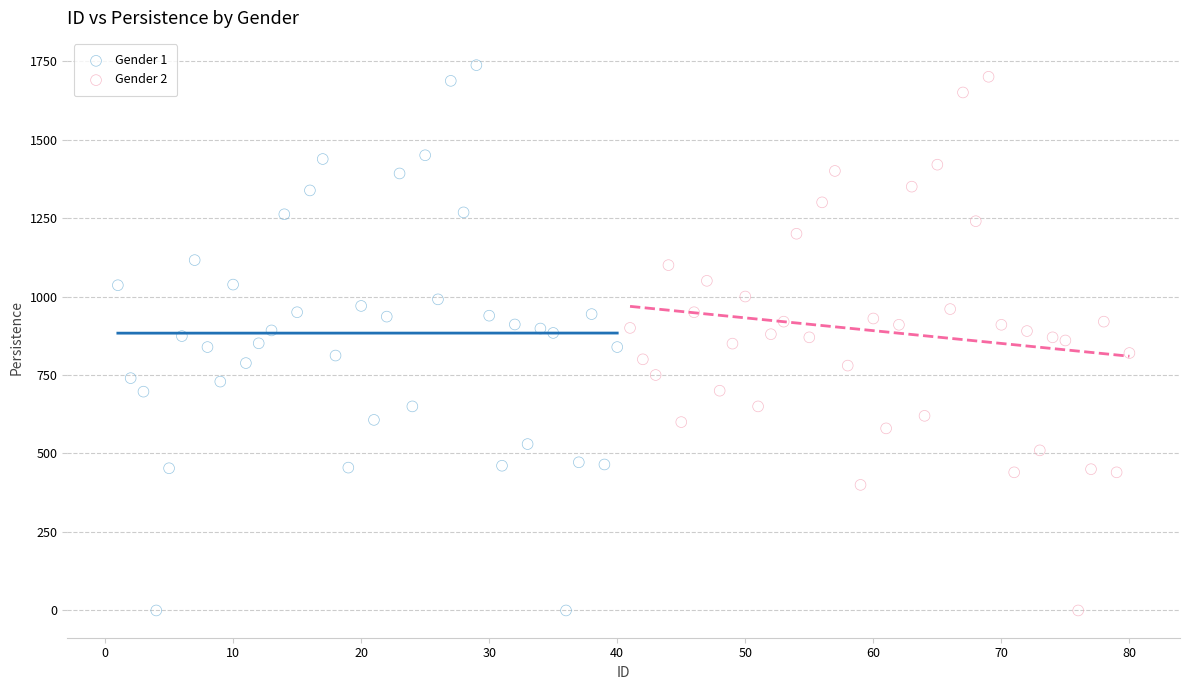

Which series has the largest Y range (max minus min)?

Gender 1